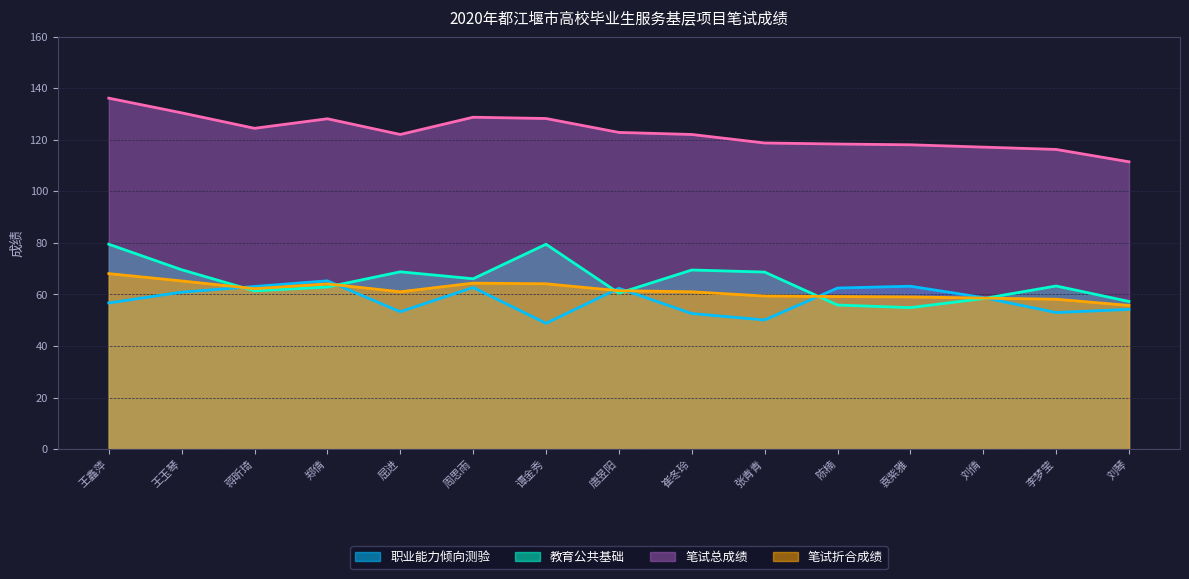

Is it true that 笔试总成绩 equals 111.5 at 刘琴?

True